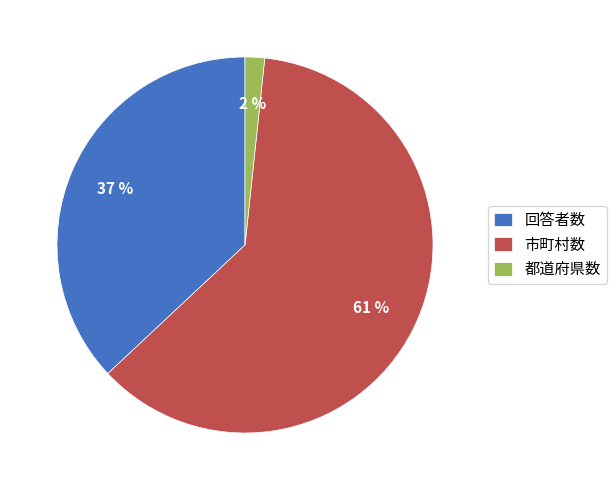

What is the majority slice?

市町村数